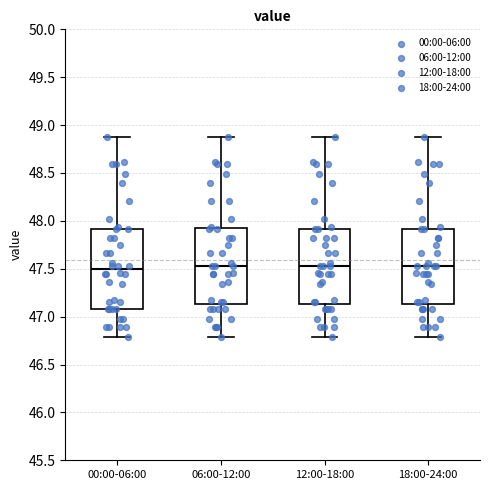

Reading left to right, read every box against the y-axis: the position of its median line, the range the box covers, and the ends of its whiskers. The values are not printed on the chart, so give them approximately, as read against the axis.

00:00-06:00: median 47.50, box 47.10 to 47.90, whiskers 46.80 to 48.90
06:00-12:00: median 47.55, box 47.15 to 47.95, whiskers 46.80 to 48.90
12:00-18:00: median 47.55, box 47.15 to 47.90, whiskers 46.80 to 48.90
18:00-24:00: median 47.55, box 47.15 to 47.90, whiskers 46.80 to 48.90